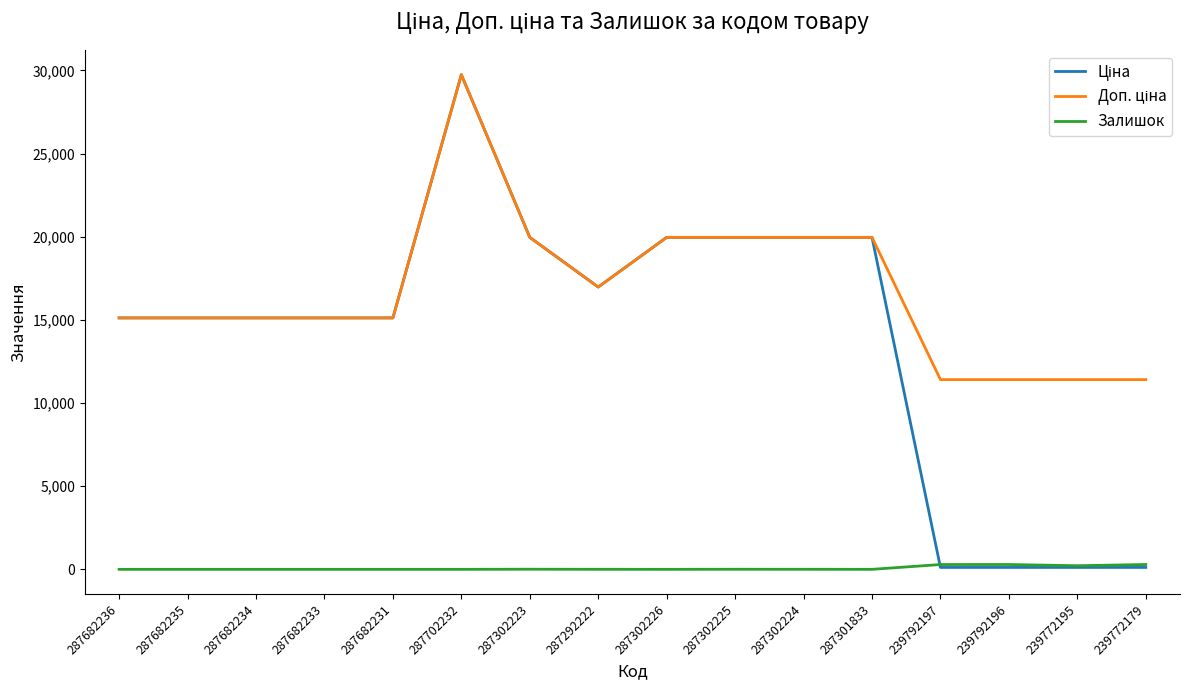

What is the difference between the highest and lowest values at 287301833?

19964.2